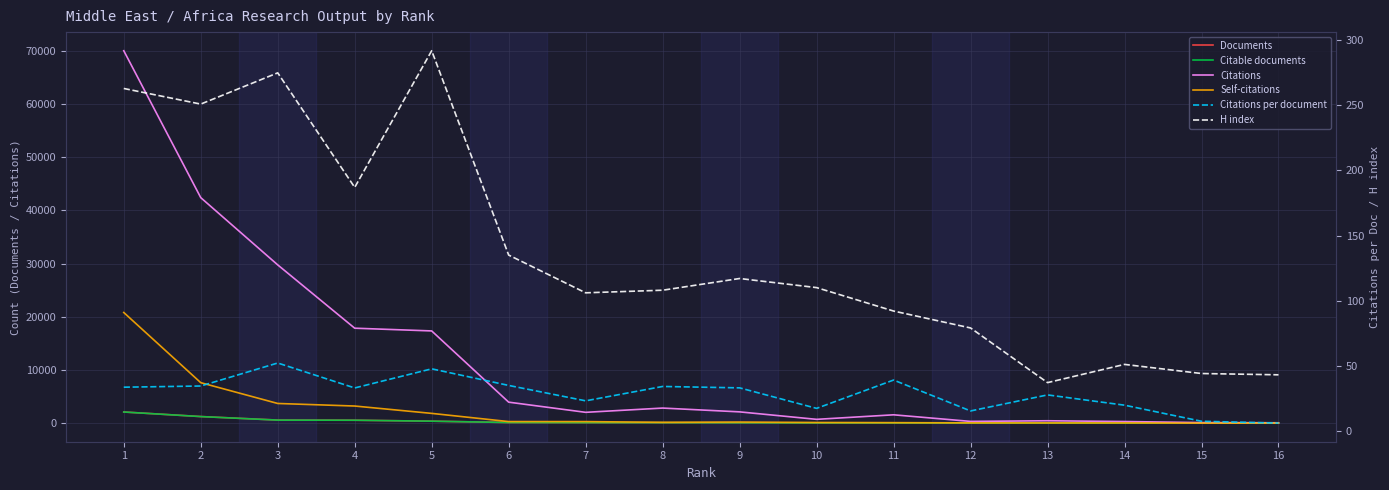

What are all the series names shown in the legend?

Documents, Citable documents, Citations, Self-citations, Citations per document, H index